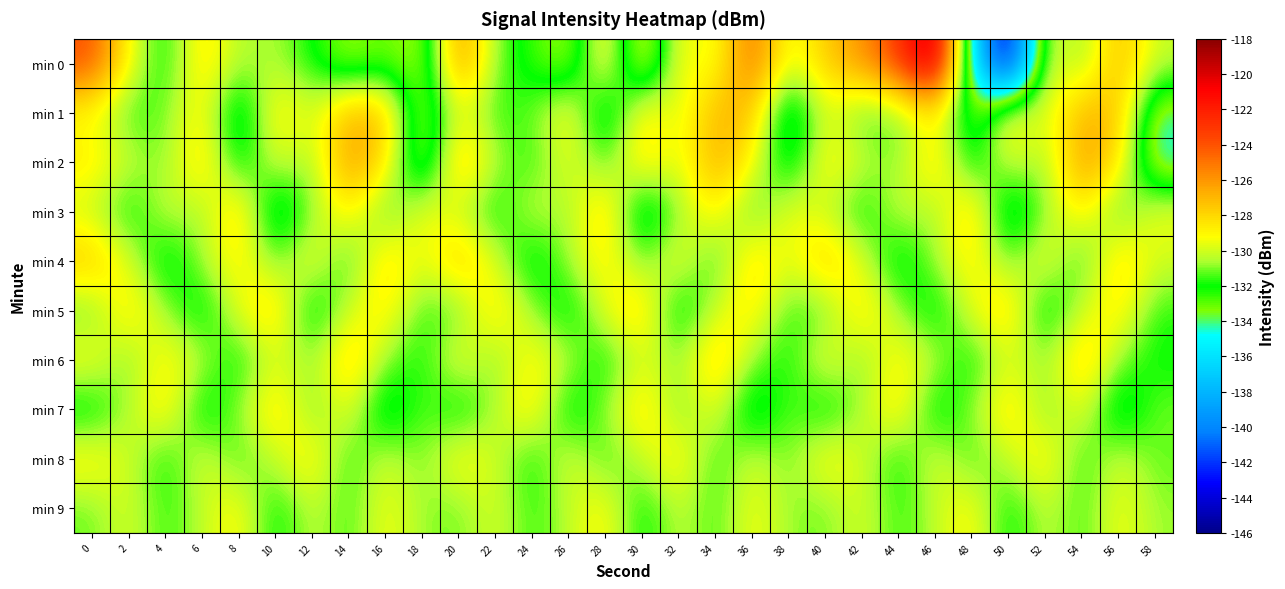

At which category is the sum across all series the highest?

46